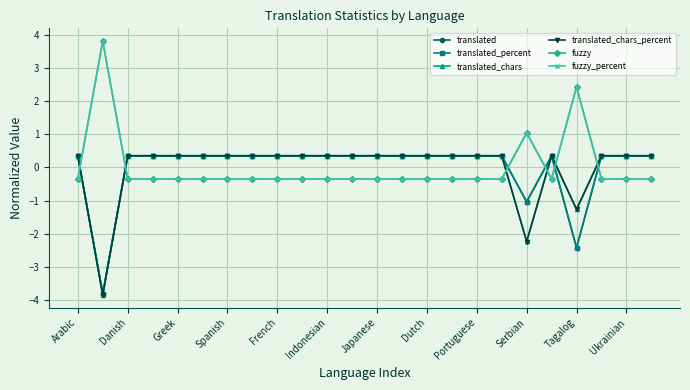

What is the value of the fuzzy point at the 5th from the left?

-0.3